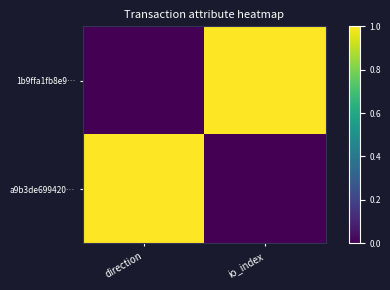

Which series has the widest spread of values?

1b9ffa1fb8e9…